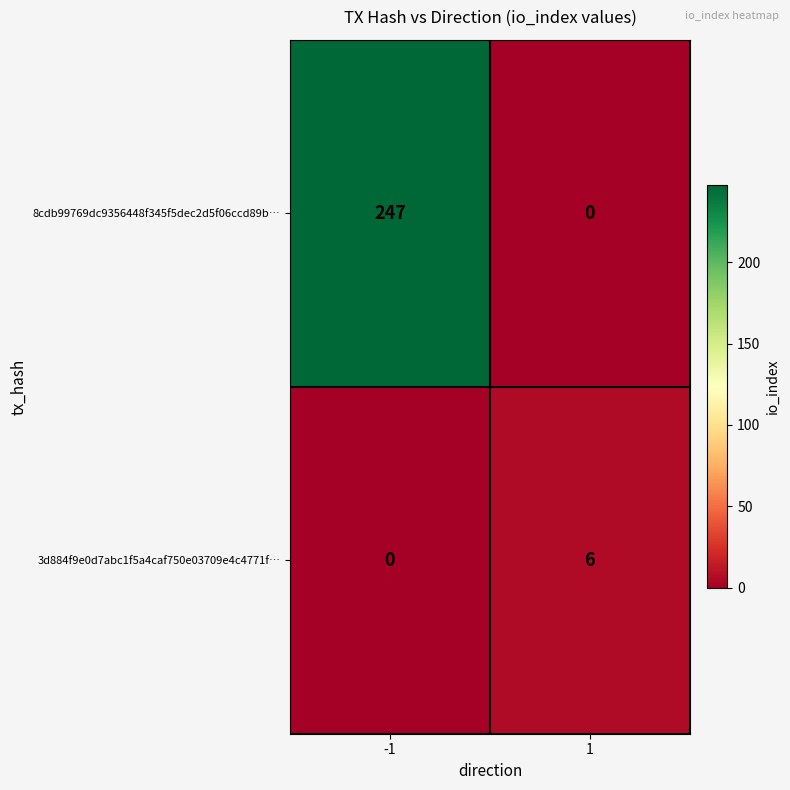

What is the sum of the 3d884f9e0d7abc1f5a4caf750e03709e4c4771f… values at 1 and -1?

6